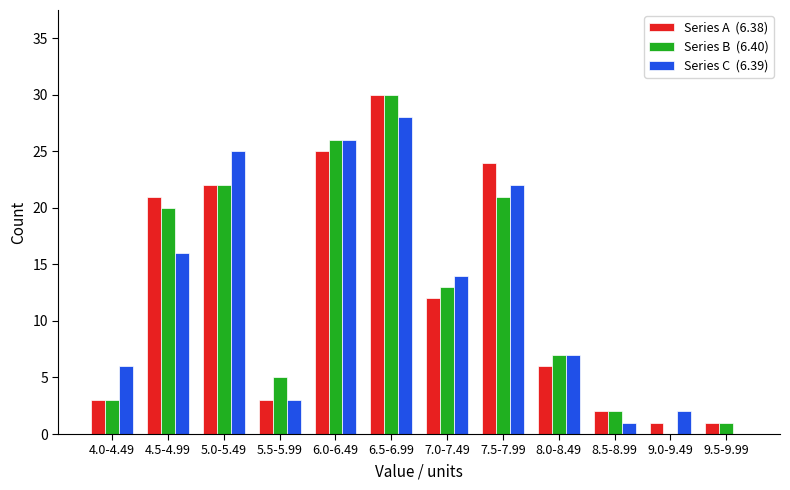

At which category does the chart reach its peak across all series?

6.5-6.99